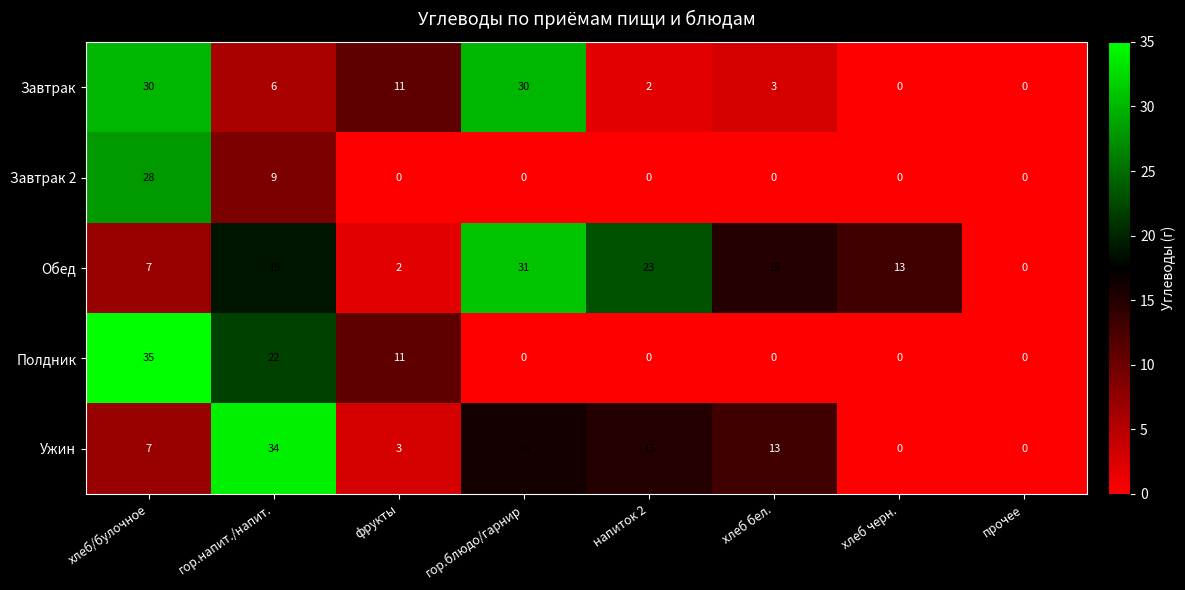

True or false: Завтрак has a value of 30 at хлеб/булочное.

True